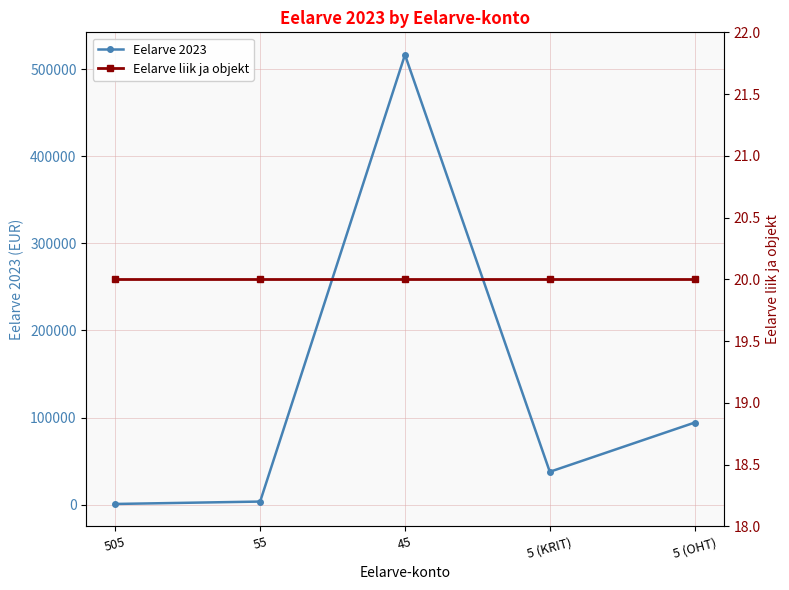

List the labels in order of Eelarve 2023 value, largest first.

45, 5 (OHT), 5 (KRIT), 55, 505